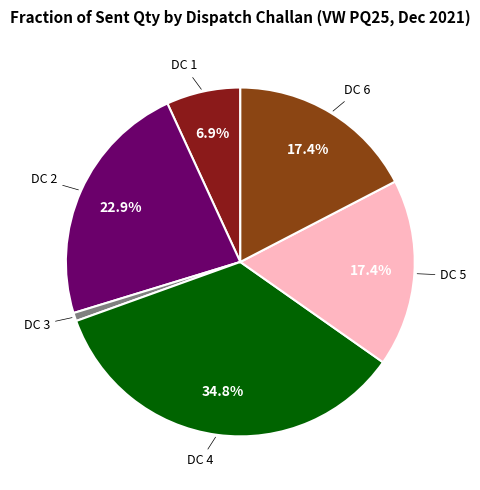

Is there any slice that represents more than half of the pie?

No